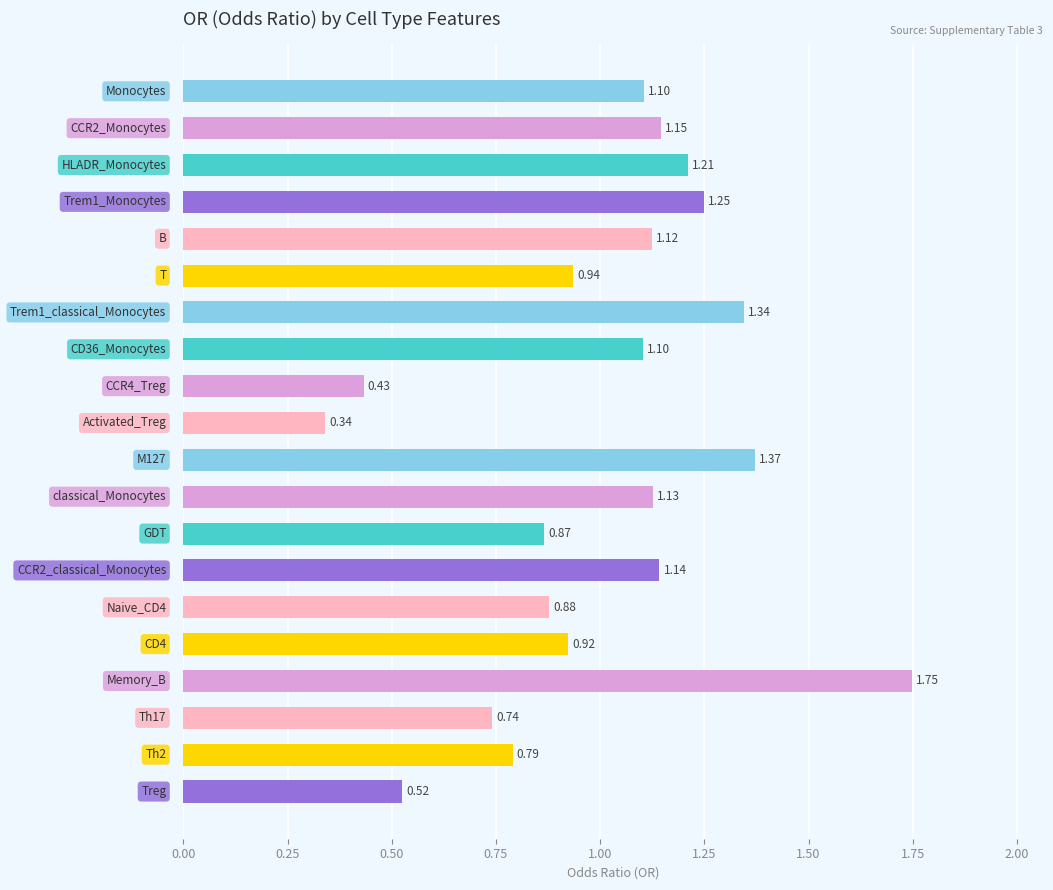

What is the sum of all values?

20.1